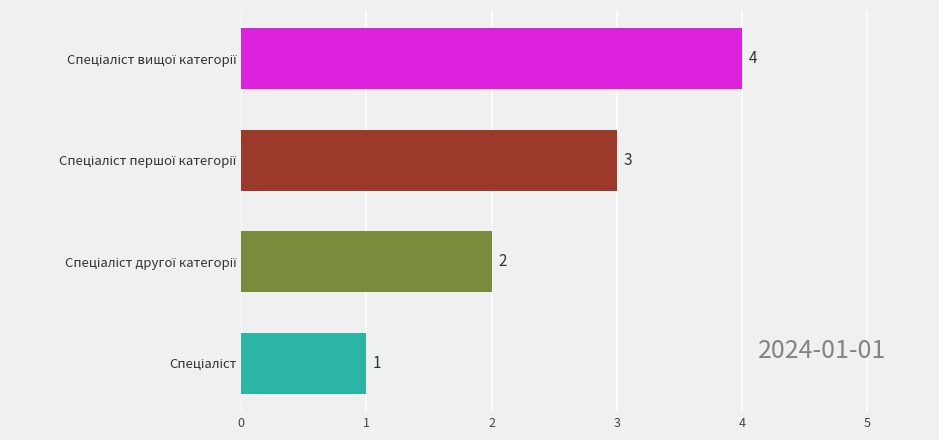

How many values are between 2 and 4?

3